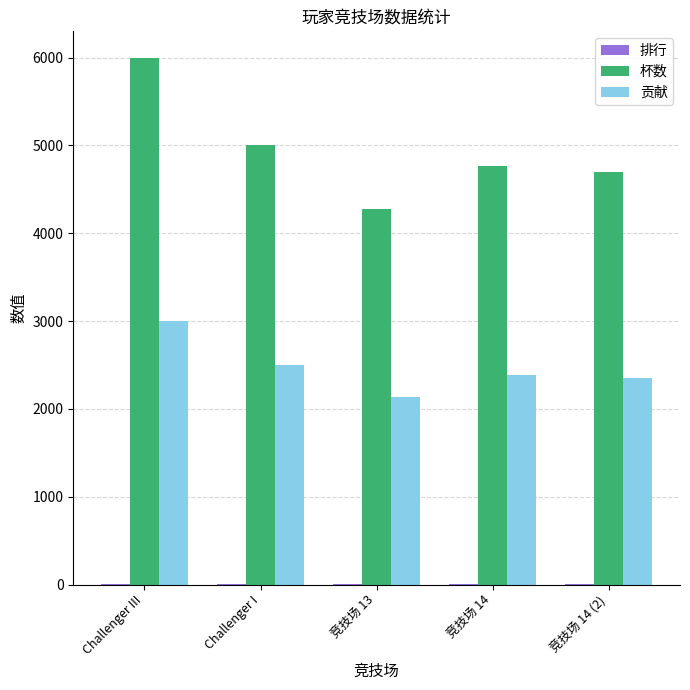

Which label corresponds to the largest value in the chart?

Challenger III